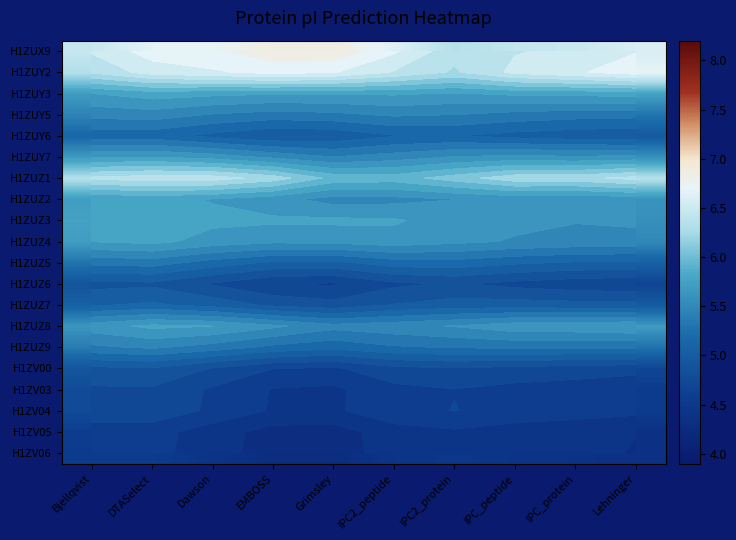

What is the minimum value shown in the chart?

4.3